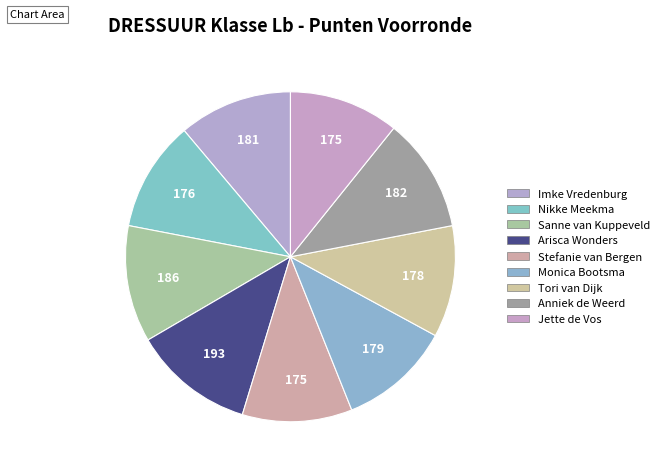

How many slices are in this pie chart?

9